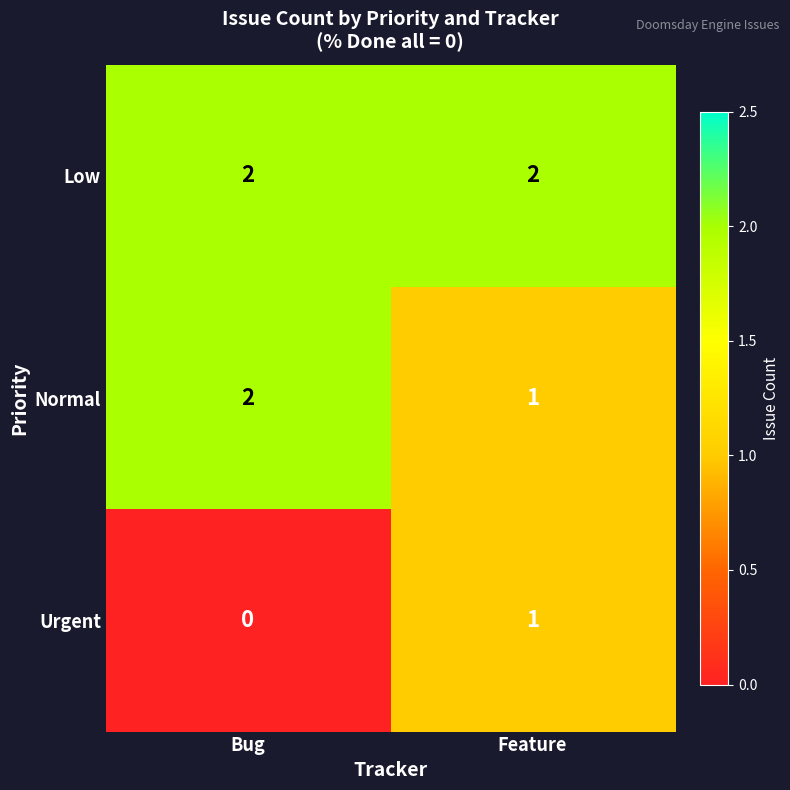

List the labels in order of Urgent value, largest first.

Feature, Bug